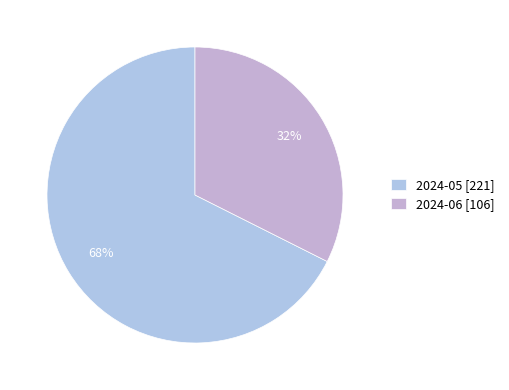

To the nearest percent, what percentage of the pie is 2024-06?

32%